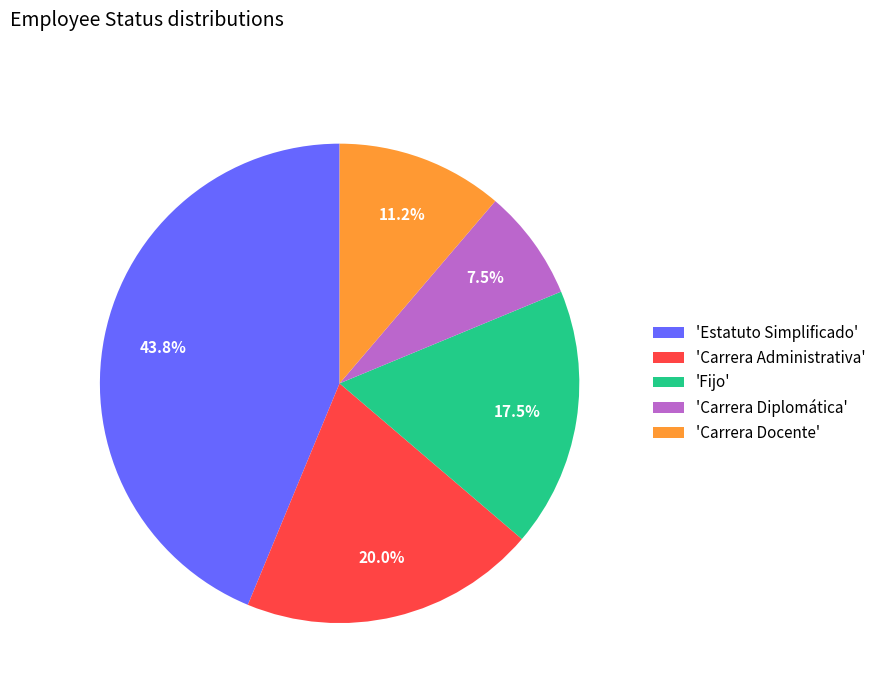

What percentage is NOT represented by 'Carrera Diplomática'?

92.5%